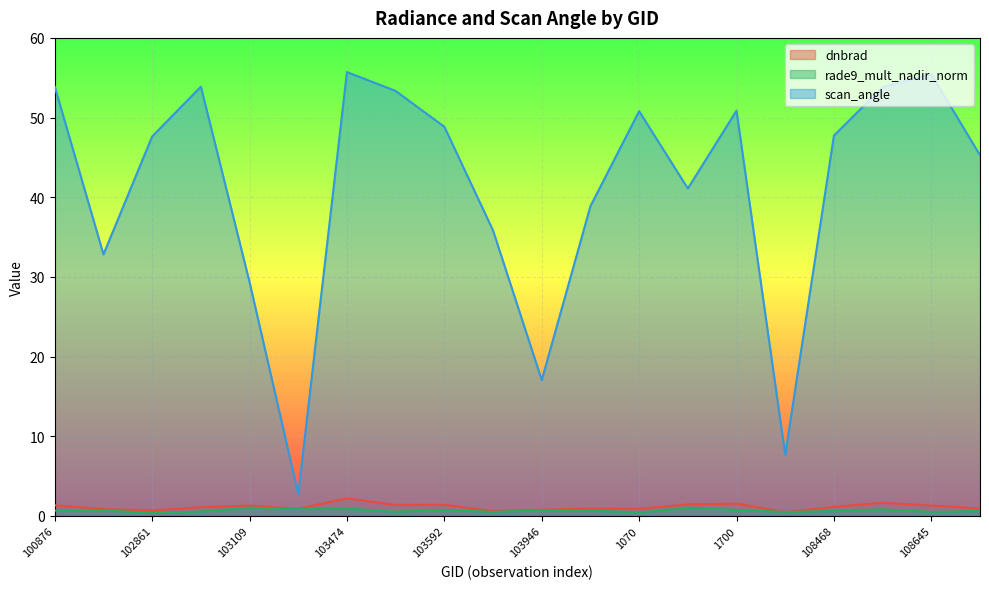

Which label corresponds to the smallest value in the chart?

102861